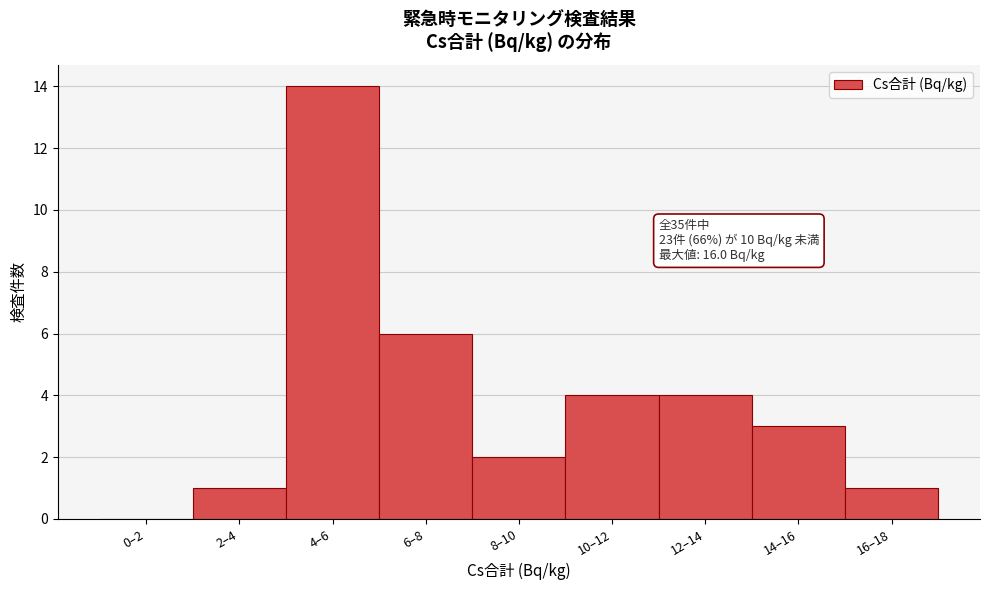

Reading left to right, what are all the values shown in this chart?

0–2=0	2–4=1	4–6=14	6–8=6	8–10=2	10–12=4	12–14=4	14–16=3	16–18=1